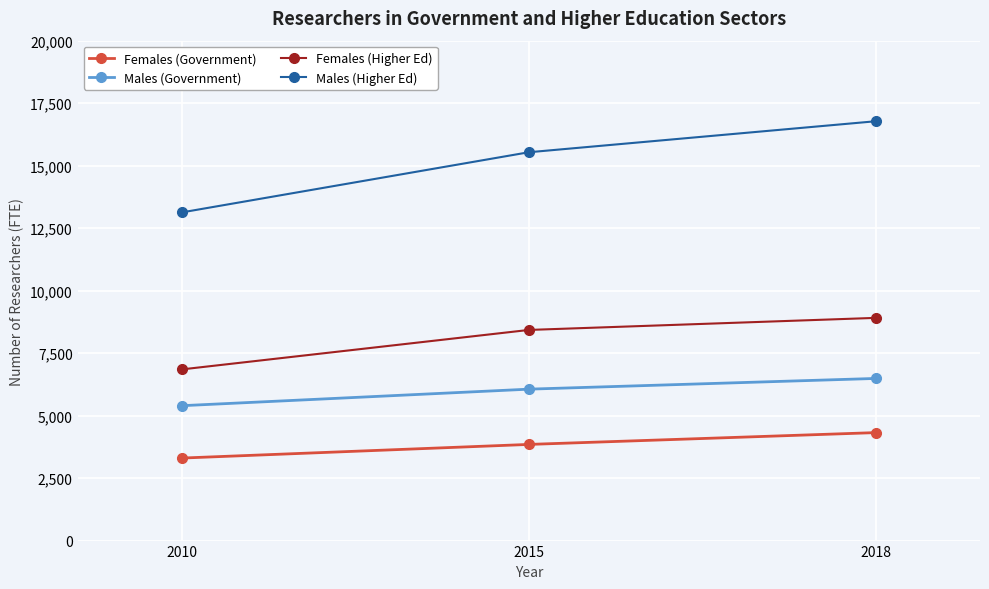

How many series are shown in this chart?

4